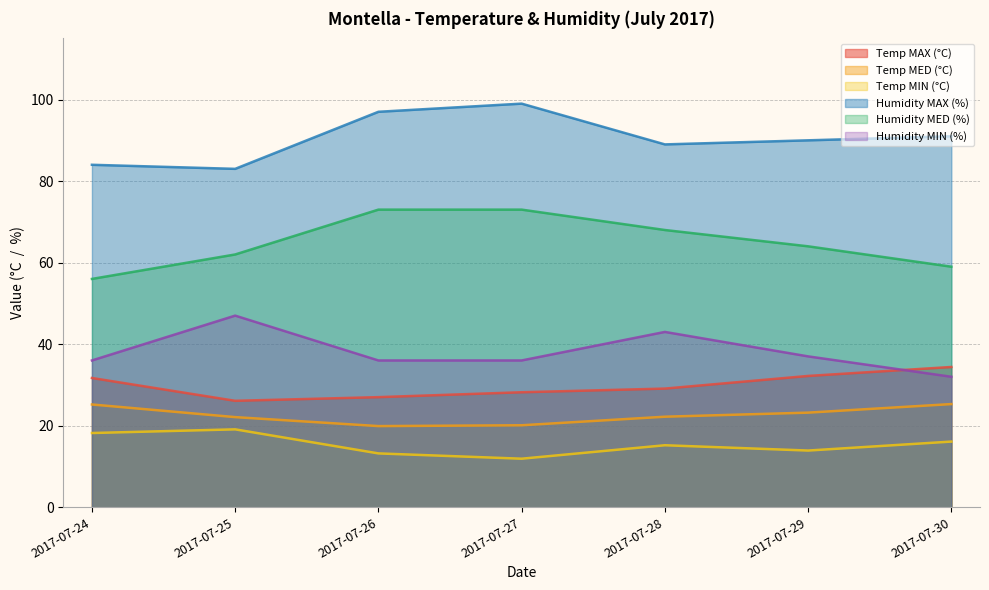

At which label does Humidity MIN (%) first exceed 36?

2017-07-25